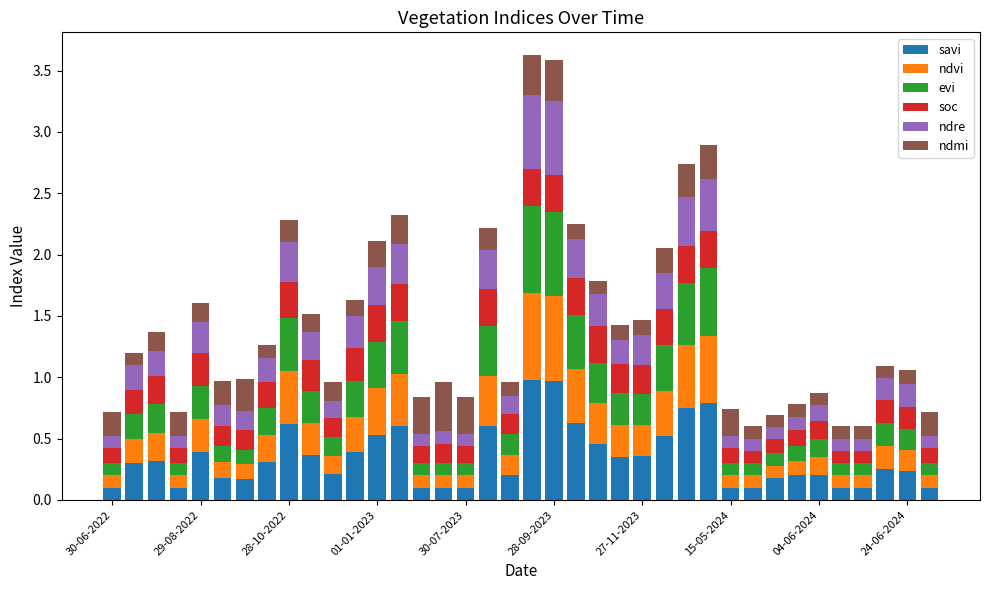

What is the highest value of the savi series?

1.0